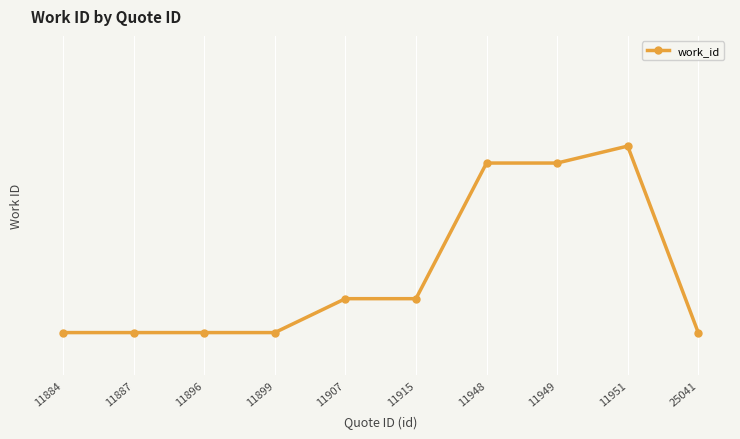

How many lines are shown in the chart?

1